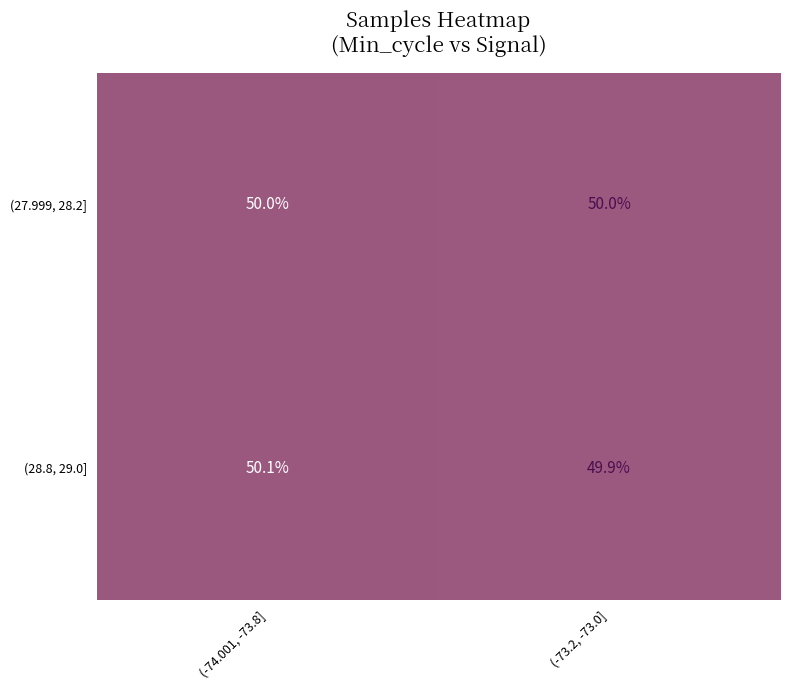

What is the total value across all series at (-73.2, -73.0]?

99.9